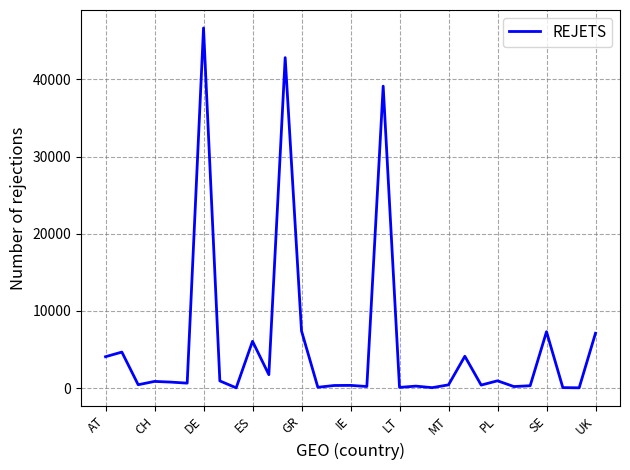

What is the greatest value displayed?

46650